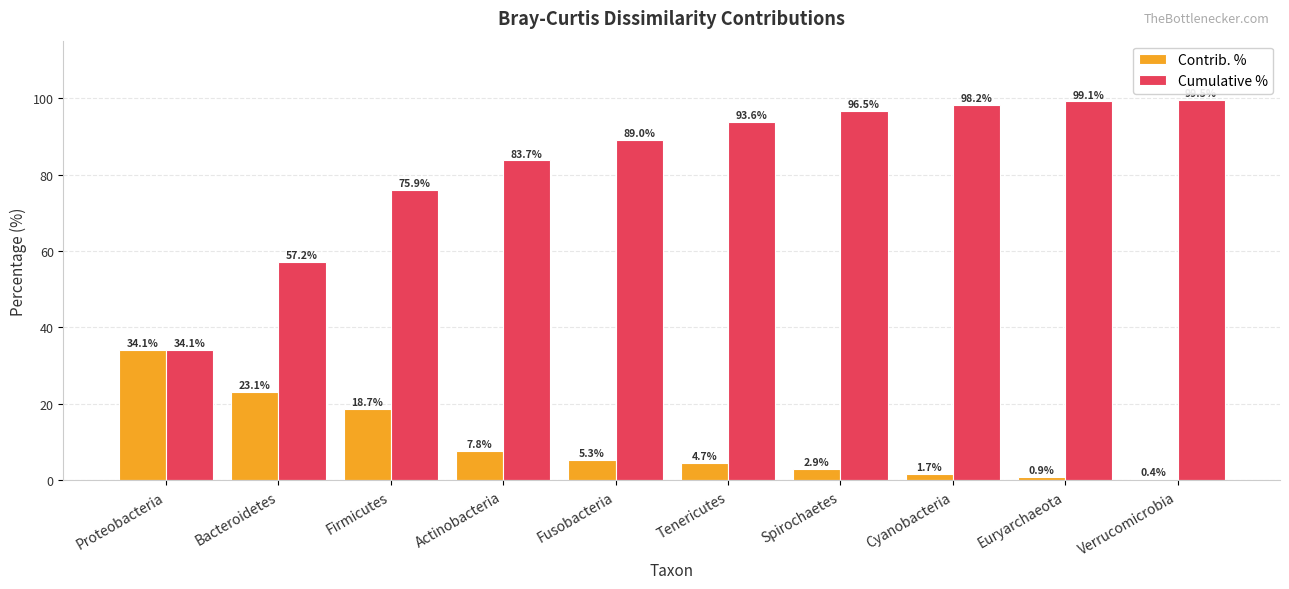

What is the difference between the Contrib. % values at Firmicutes and Cyanobacteria?

17.0